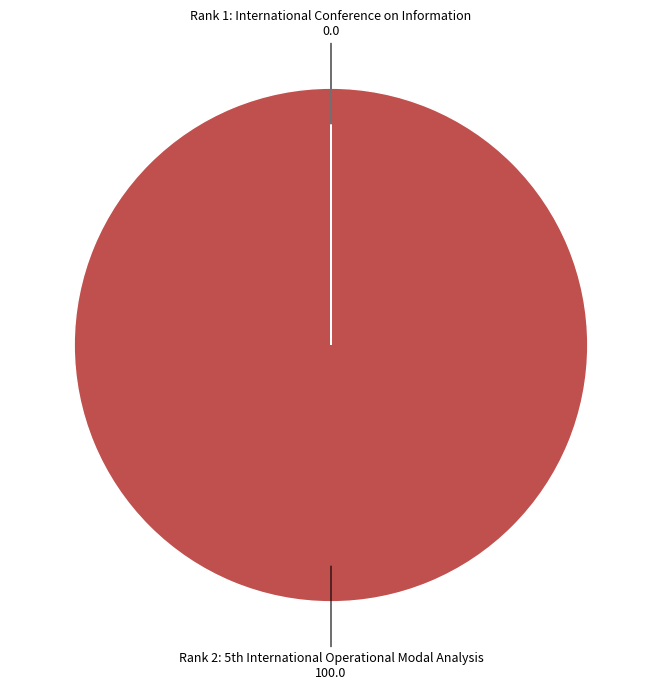

Does any single category account for the majority?

Yes